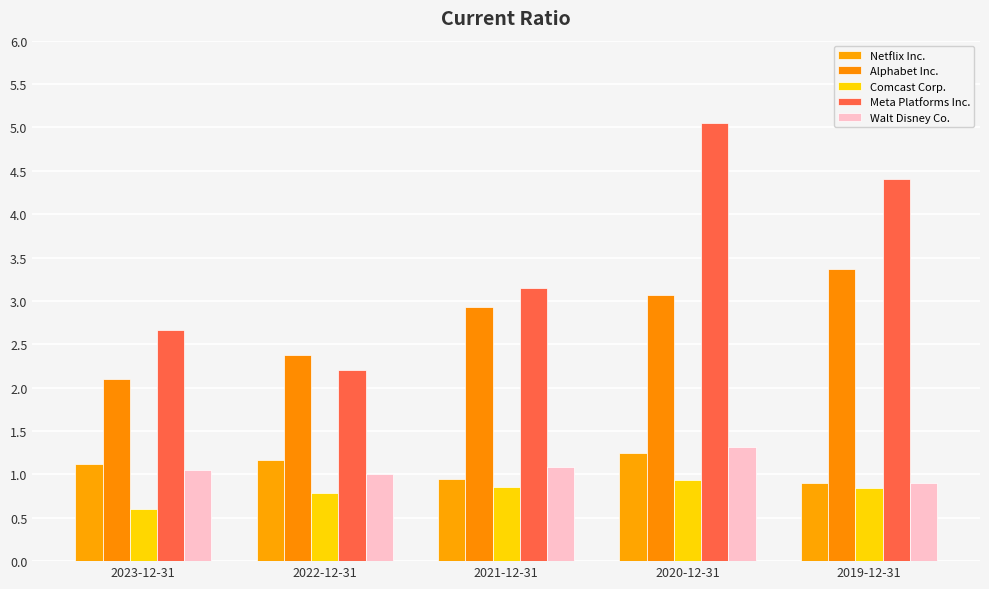

Where does the Netflix Inc. series first go above 1?

2023-12-31